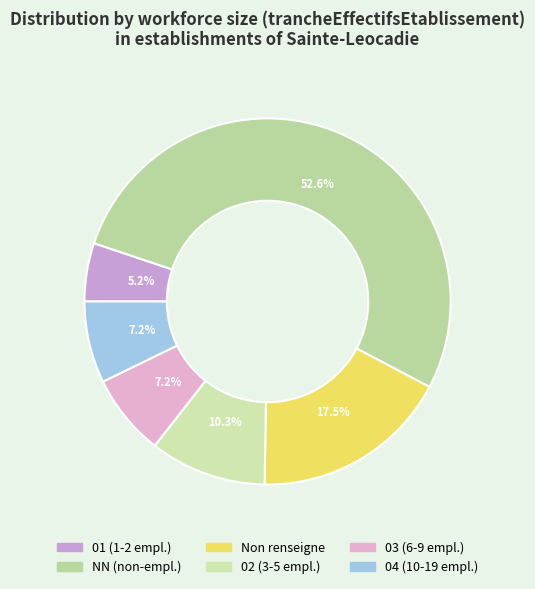

How many slices are in this pie chart?

6